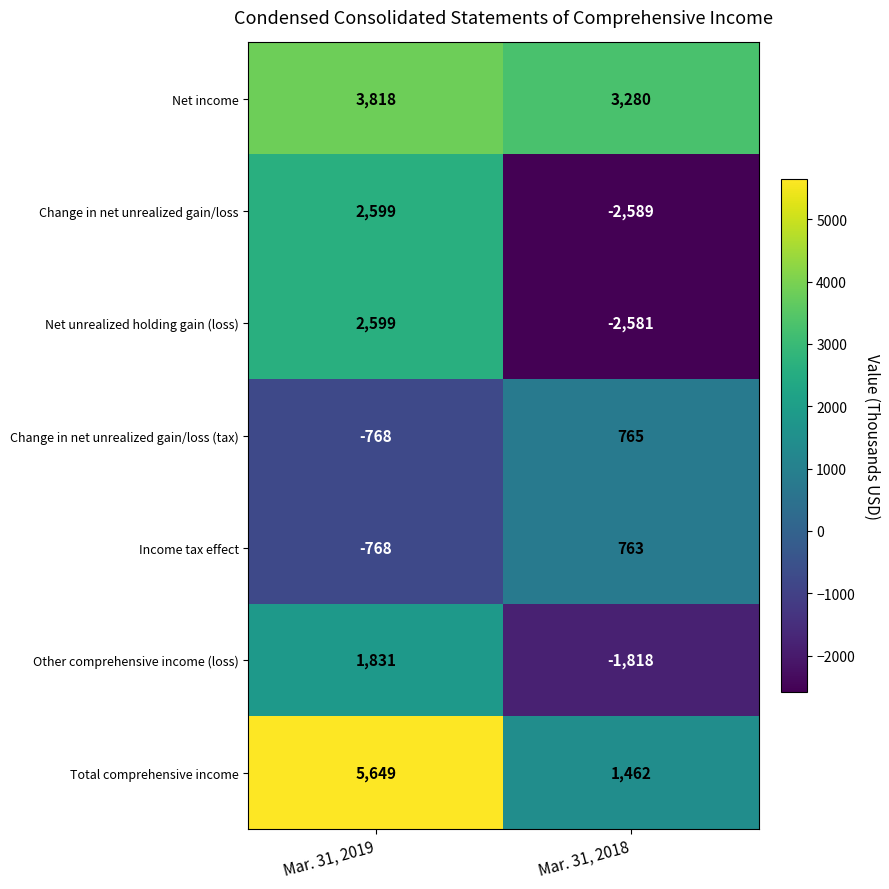

Reading left to right, transcribe all the data shown in this chart.

Net income: 3818	3280
Change in net unrealized gain/loss: 2599	-2589
Net unrealized holding gain (loss): 2599	-2581
Change in net unrealized gain/loss (tax): -768	765
Income tax effect: -768	763
Other comprehensive income (loss): 1831	-1818
Total comprehensive income: 5649	1462